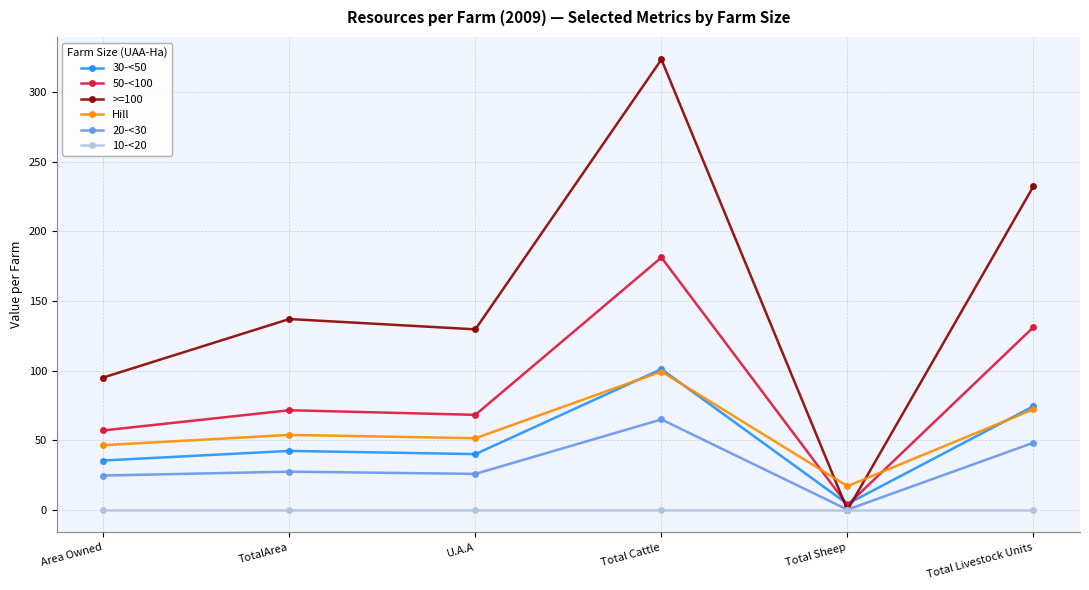

Is the value of >=100 at Total Cattle greater than the value of 10-<20 at TotalArea?

Yes